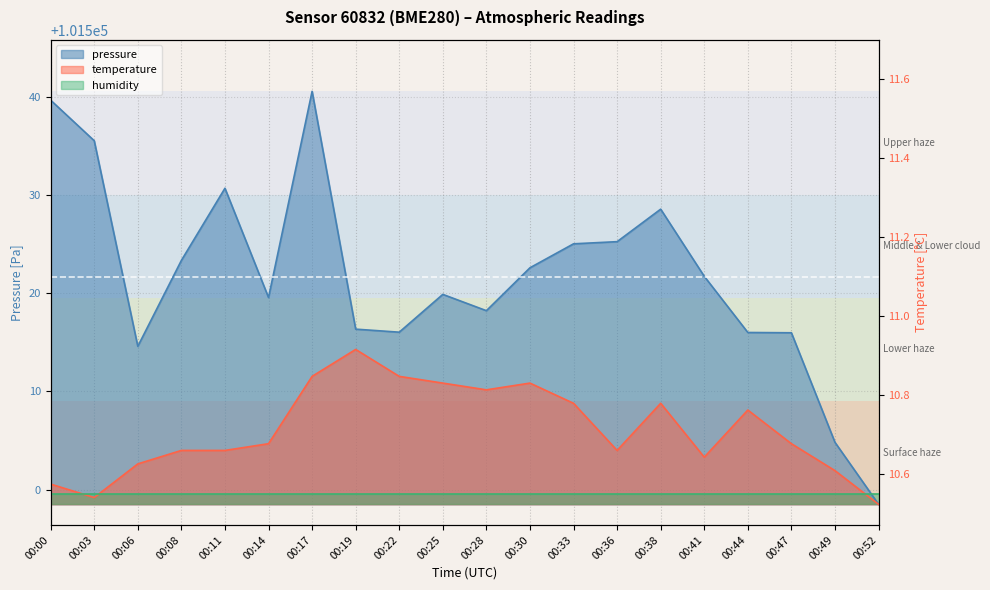

Does the chart have visible grid lines?

Yes